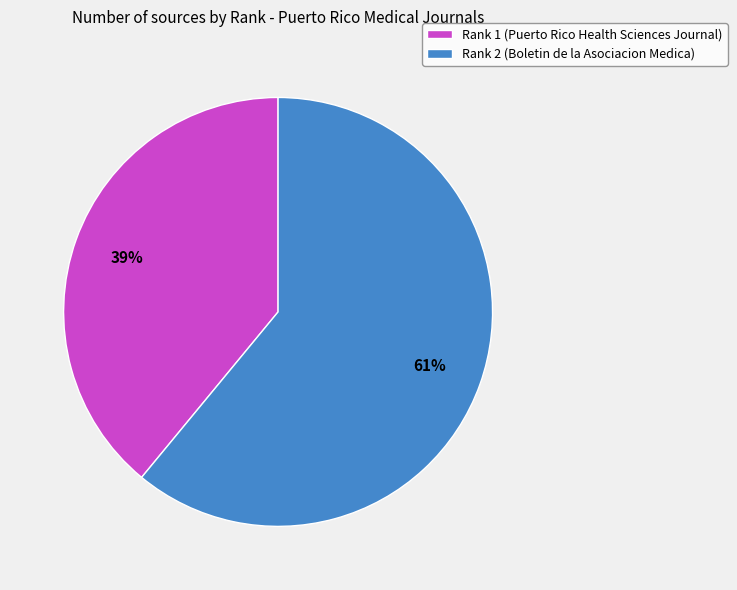

The Rank 1 (Puerto Rico Health Sciences Journal) slice represents 52% of the pie. True or false?

False